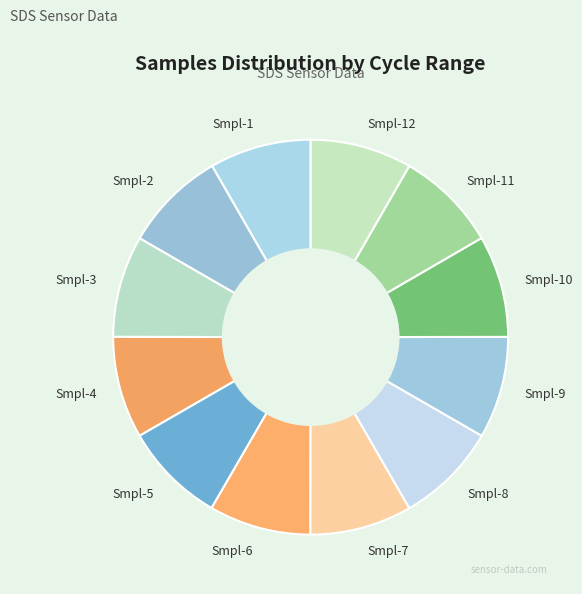

How many slices are in this pie chart?

12